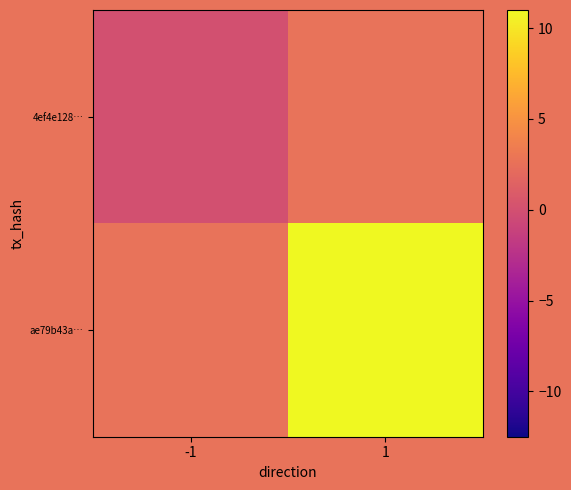

Rank the series by their maximum value, from lowest to highest.

4ef4e128…, ae79b43a…